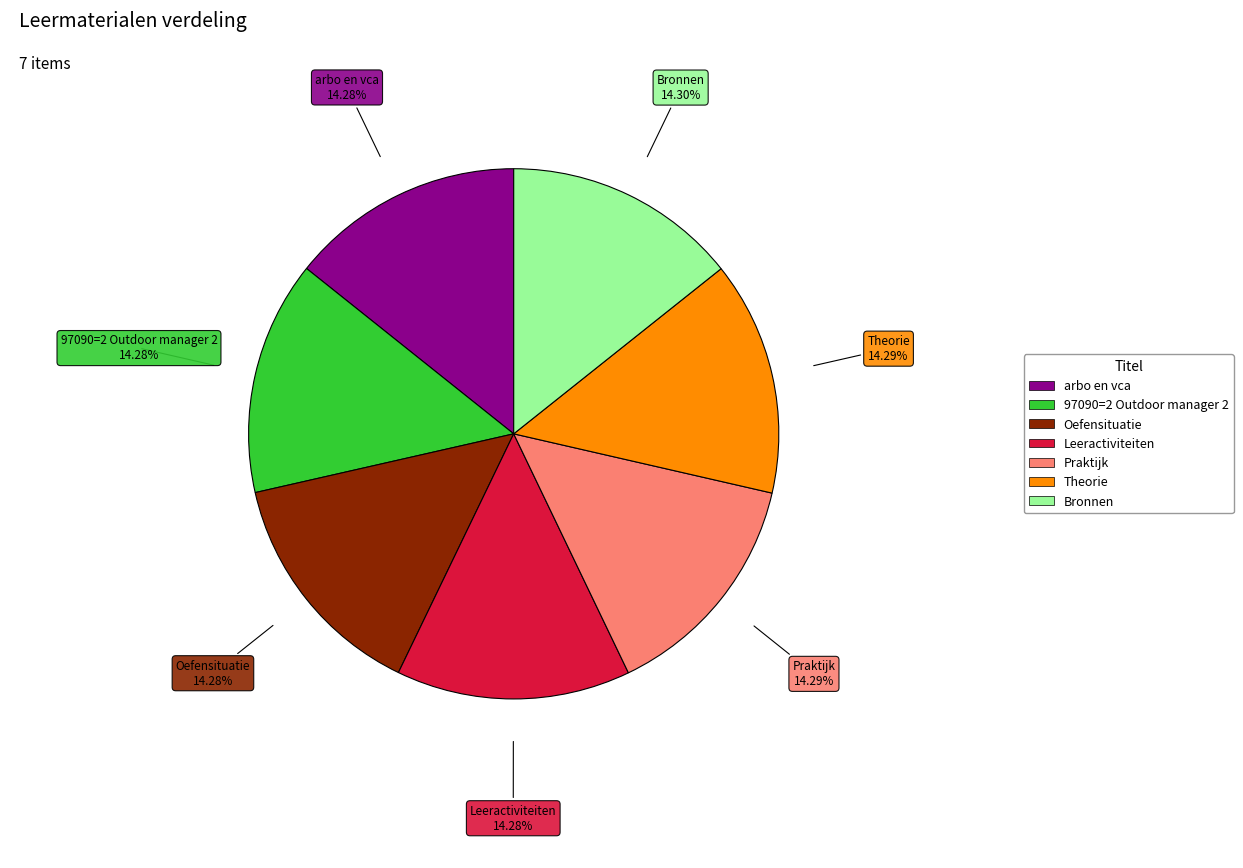

How many segments does this pie chart have?

7